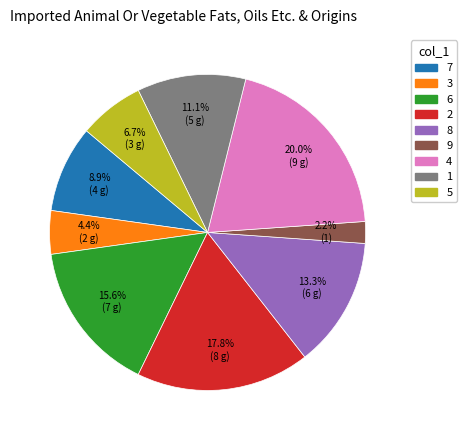

What is the smallest slice in the pie chart?

9